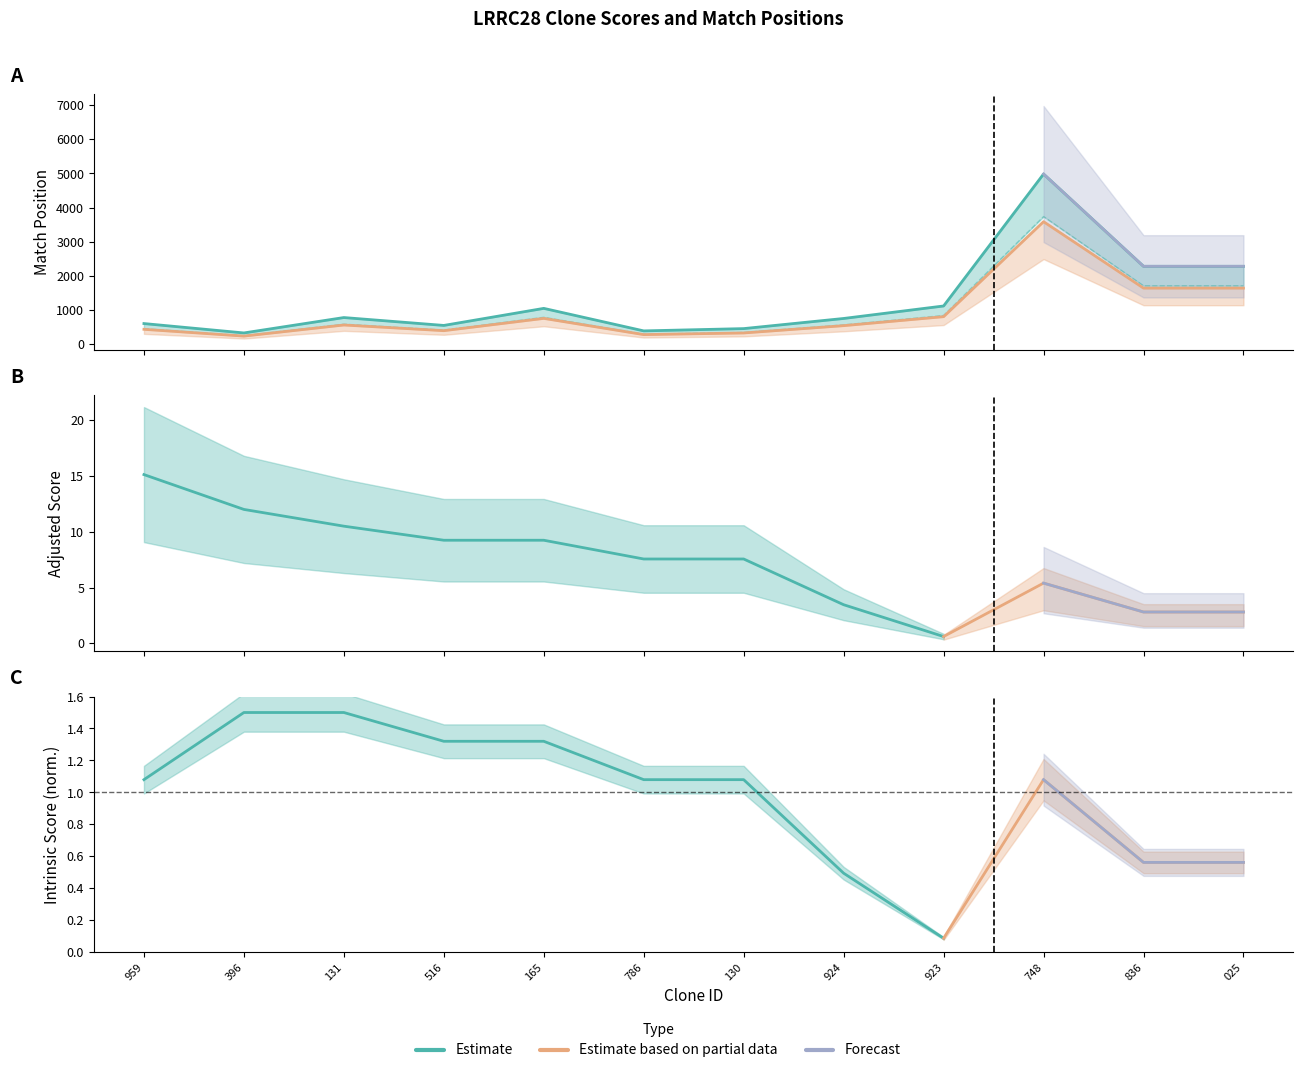

What is the difference between the second highest and second lowest values in the Adjusted Score series?

9.2